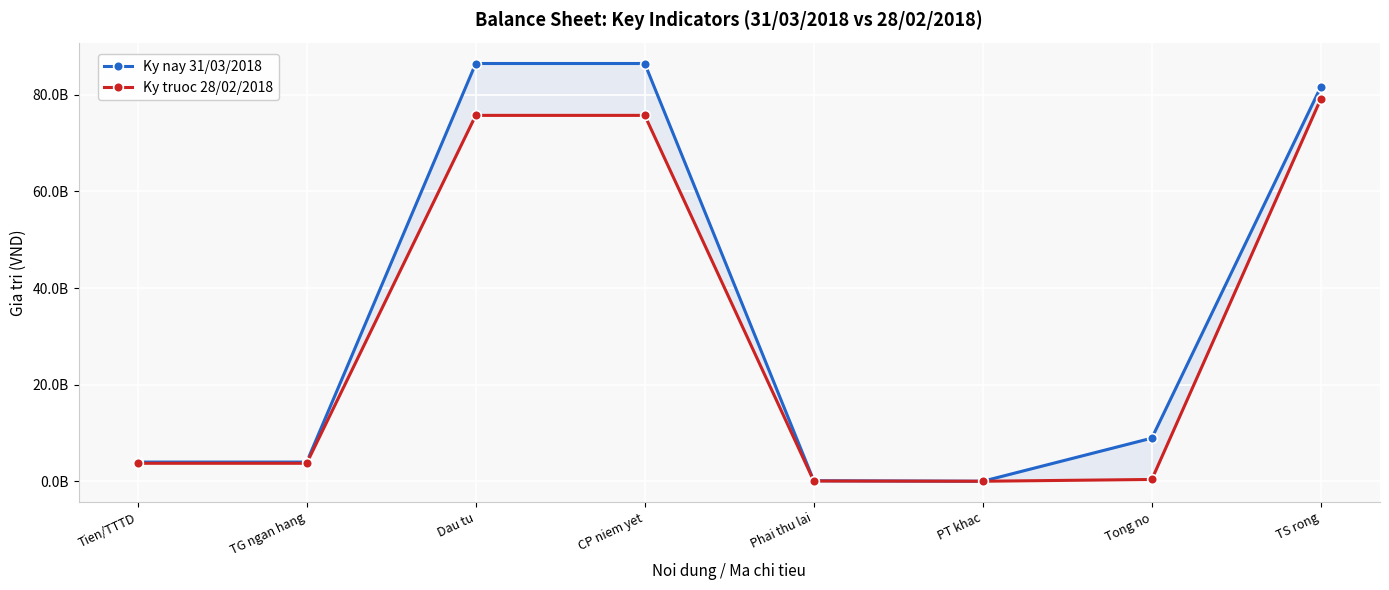

Rank the categories by Ky truoc 28/02/2018 value from highest to lowest.

TS rong, Dau tu, CP niem yet, Tien/TTTD, TG ngan hang, Tong no, Phai thu lai, PT khac